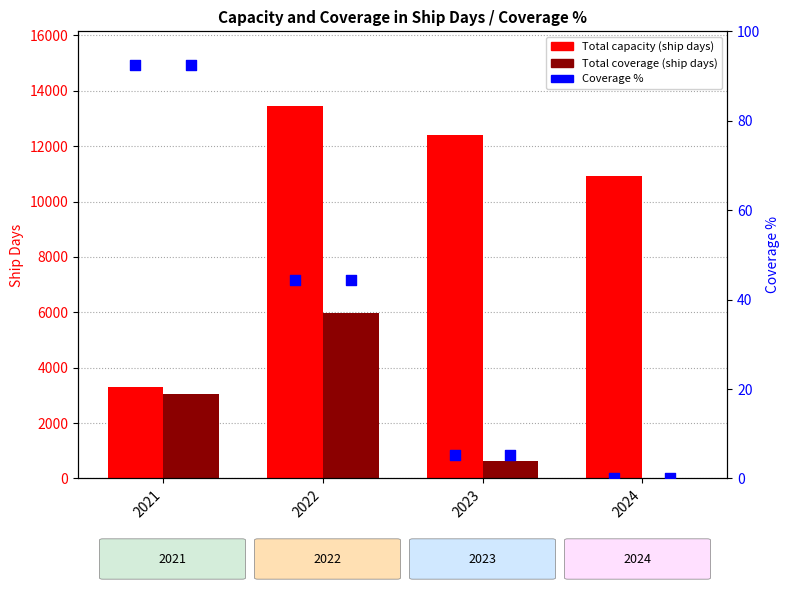

Which series contains the highest Y value?

Total capacity